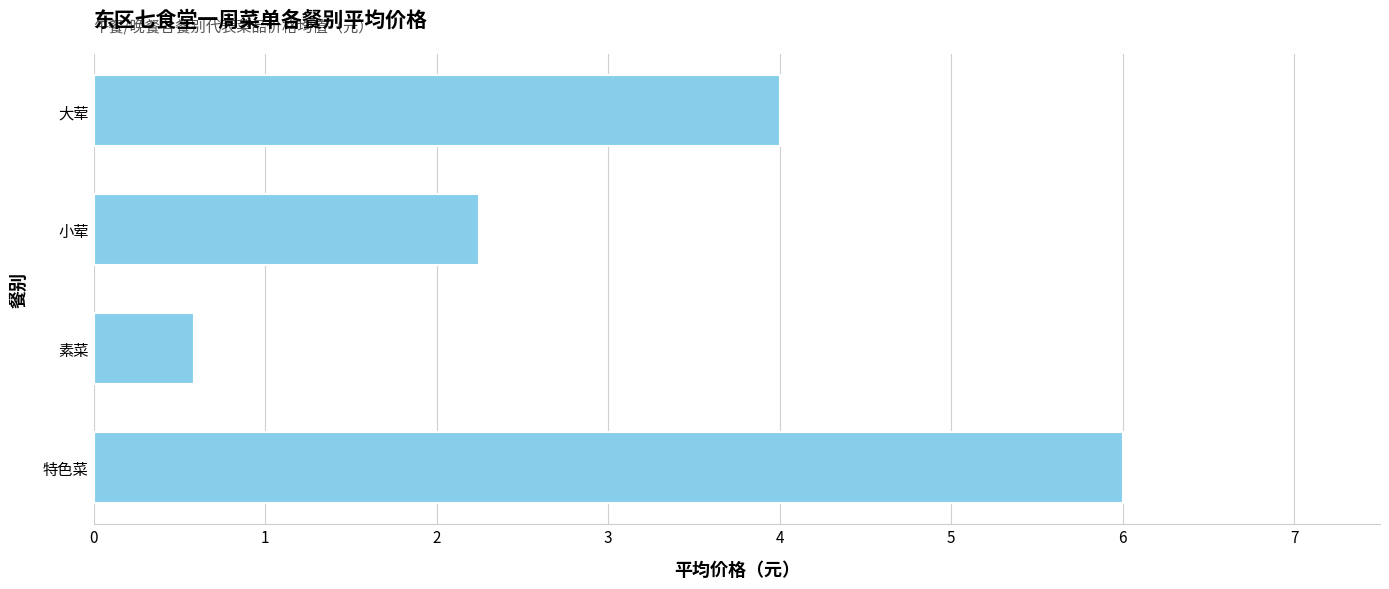

Does the chart contain any negative values?

No